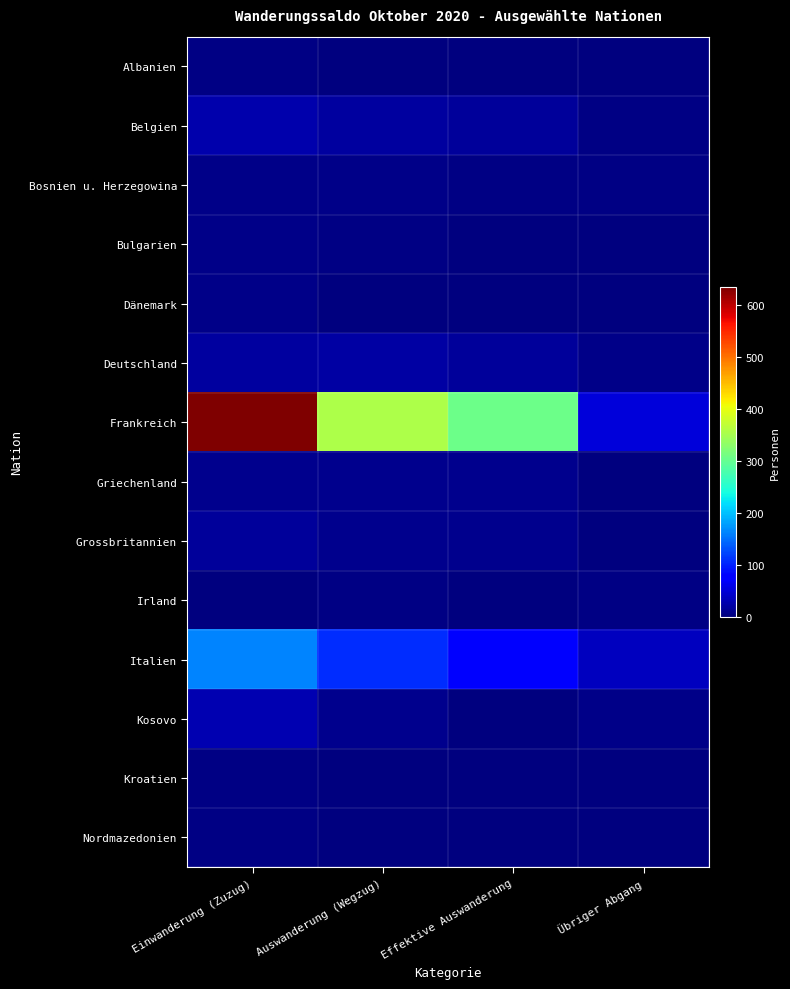

What is the spread (max minus min) of values at Auswanderung (Wegzug)?

356